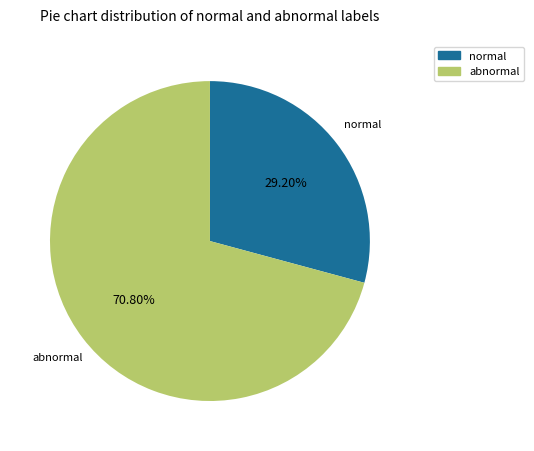

Is there a majority slice in this chart?

Yes